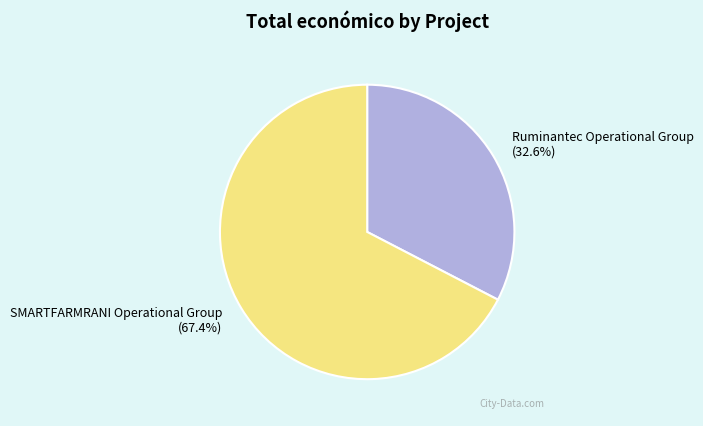

What is the ratio of the value at SMARTFARMRANI Operational Group to the value at Ruminantec Operational Group?

2.1